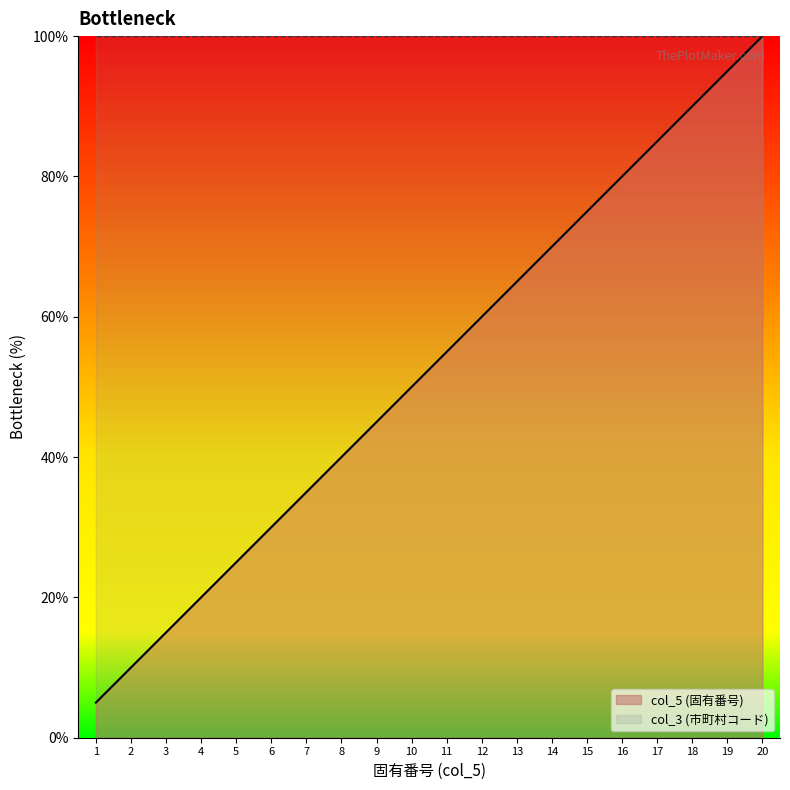

What is the maximum value shown in the chart?

100.0